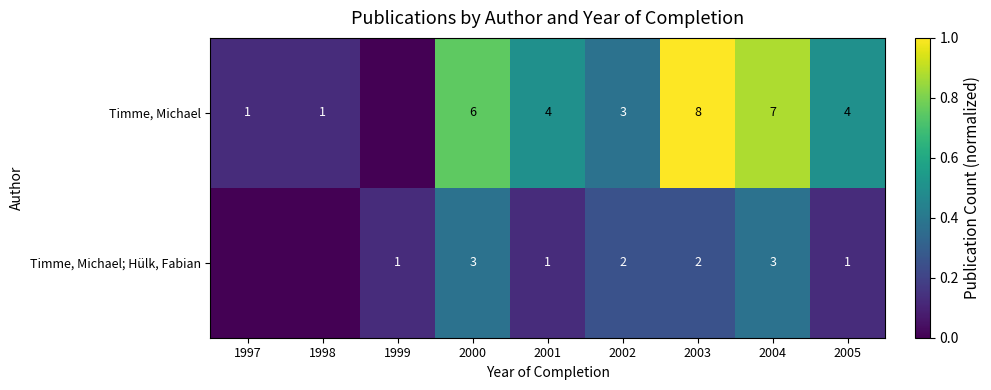

What is the difference between the Timme, Michael values at 2003 and 2001?

4